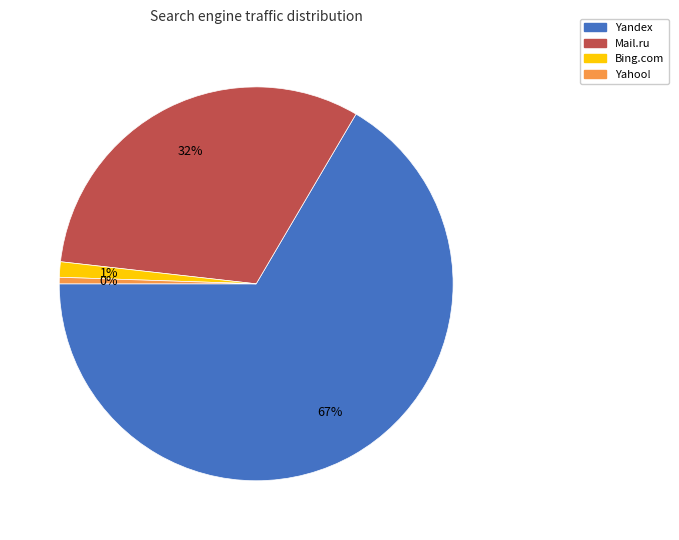

Does Yandex account for over 50% of the chart?

Yes